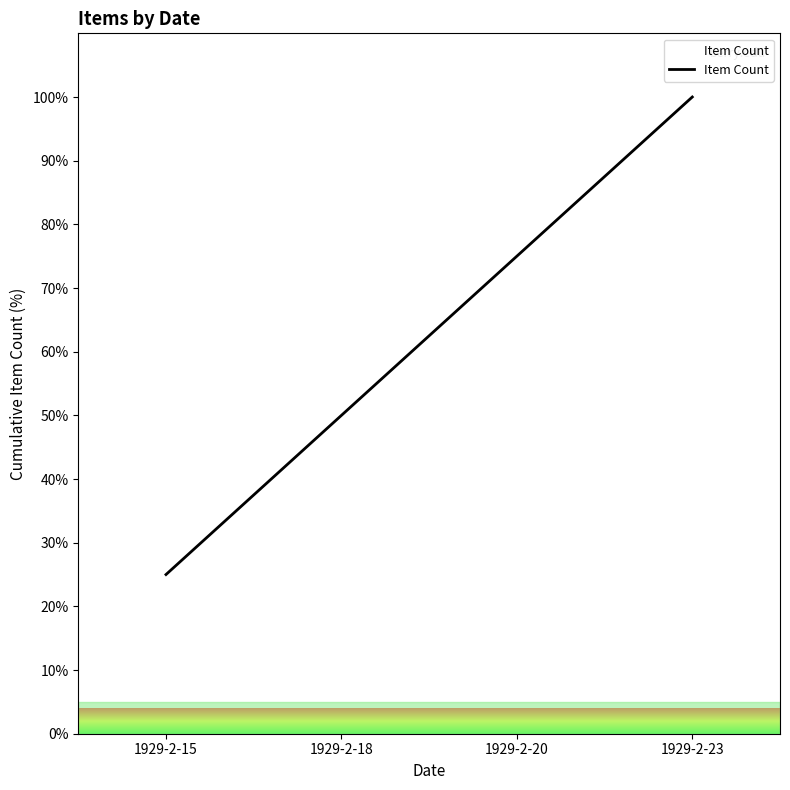

Which has a higher value, 1929-2-23 or 1929-2-15?

1929-2-23